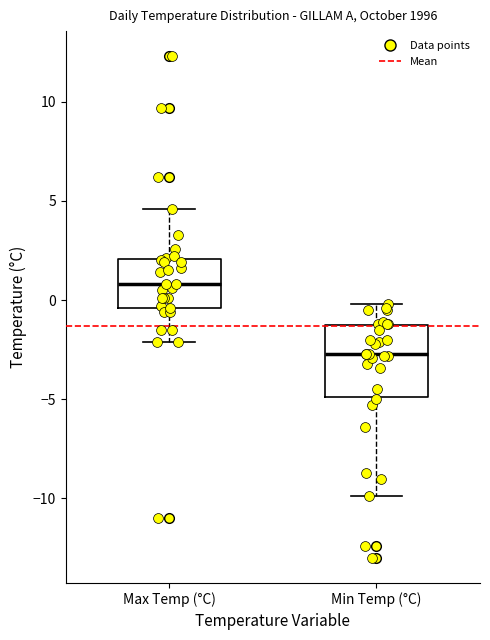

Where is the lower edge of the box for Max Temp (°C) on the y-axis? The values are not printed on the chart, so give them approximately, as read against the axis.

-0.5